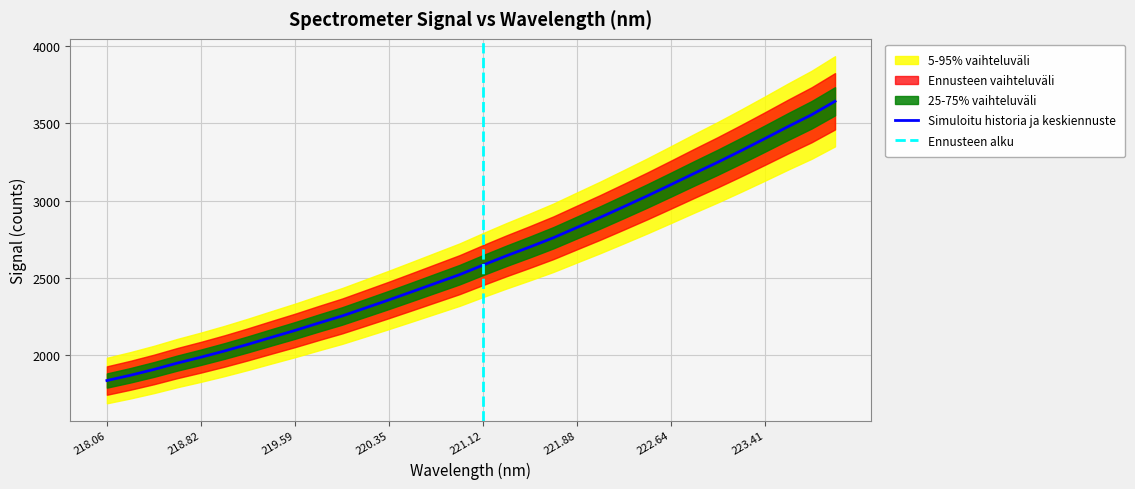

The value of Simuloitu historia ja keskiennuste at 223.41 is 3400.5. True or false?

True